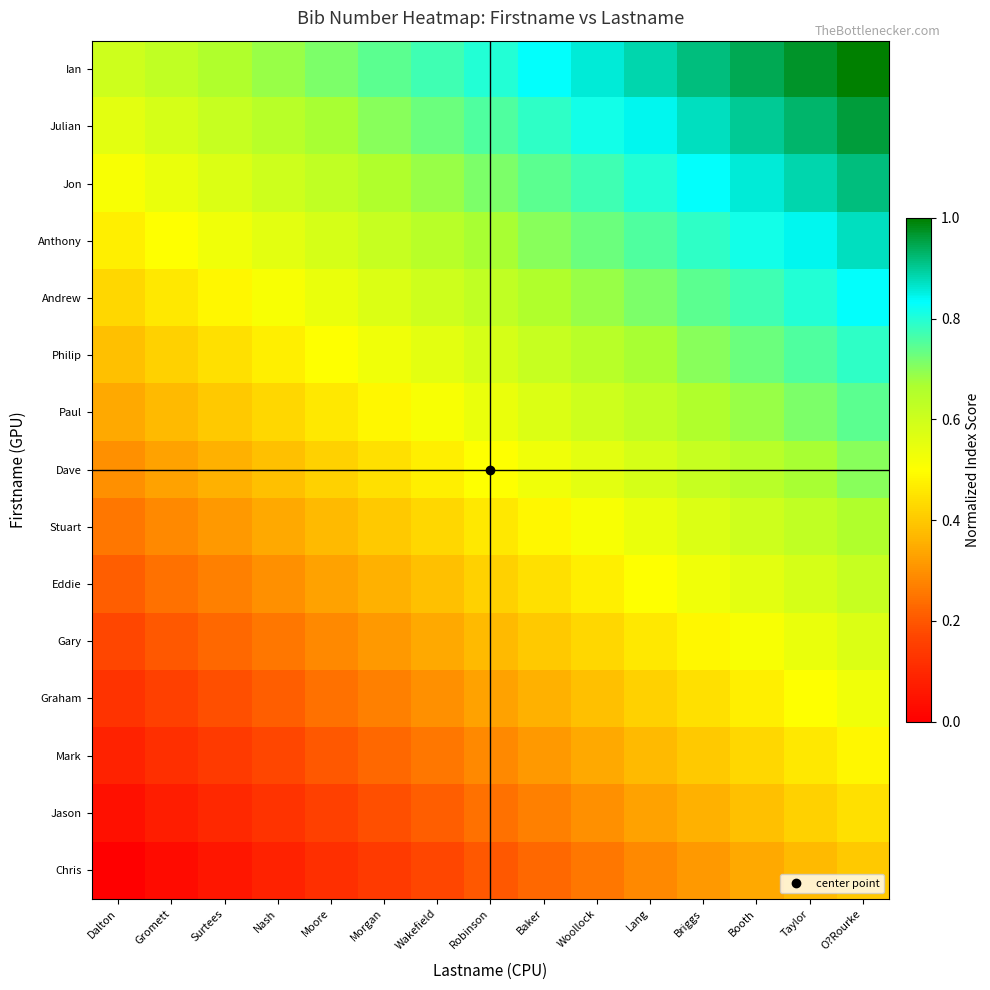

Reading right to left, list all the values displayed in this chart.

Ian: O?Rourke=1.0	Taylor=1.0	Booth=0.9	Briggs=0.9	Lang=0.9	Woollock=0.9	Baker=0.8	Robinson=0.8	Wakefield=0.8	Morgan=0.7	Moore=0.7	Nash=0.7	Surtees=0.7	Gromett=0.6	Dalton=0.6
Julian: O?Rourke=1.0	Taylor=0.9	Booth=0.9	Briggs=0.9	Lang=0.8	Woollock=0.8	Baker=0.8	Robinson=0.8	Wakefield=0.7	Morgan=0.7	Moore=0.7	Nash=0.6	Surtees=0.6	Gromett=0.6	Dalton=0.6
Jon: O?Rourke=0.9	Taylor=0.9	Booth=0.9	Briggs=0.8	Lang=0.8	Woollock=0.8	Baker=0.7	Robinson=0.7	Wakefield=0.7	Morgan=0.7	Moore=0.6	Nash=0.6	Surtees=0.6	Gromett=0.5	Dalton=0.5
Anthony: O?Rourke=0.9	Taylor=0.8	Booth=0.8	Briggs=0.8	Lang=0.8	Woollock=0.7	Baker=0.7	Robinson=0.7	Wakefield=0.6	Morgan=0.6	Moore=0.6	Nash=0.6	Surtees=0.5	Gromett=0.5	Dalton=0.5
Andrew: O?Rourke=0.8	Taylor=0.8	Booth=0.8	Briggs=0.7	Lang=0.7	Woollock=0.7	Baker=0.7	Robinson=0.6	Wakefield=0.6	Morgan=0.6	Moore=0.5	Nash=0.5	Surtees=0.5	Gromett=0.5	Dalton=0.4
Philip: O?Rourke=0.8	Taylor=0.8	Booth=0.7	Briggs=0.7	Lang=0.7	Woollock=0.6	Baker=0.6	Robinson=0.6	Wakefield=0.6	Morgan=0.5	Moore=0.5	Nash=0.5	Surtees=0.4	Gromett=0.4	Dalton=0.4
Paul: O?Rourke=0.7	Taylor=0.7	Booth=0.7	Briggs=0.7	Lang=0.6	Woollock=0.6	Baker=0.6	Robinson=0.5	Wakefield=0.5	Morgan=0.5	Moore=0.5	Nash=0.4	Surtees=0.4	Gromett=0.4	Dalton=0.3
Dave: O?Rourke=0.7	Taylor=0.7	Booth=0.6	Briggs=0.6	Lang=0.6	Woollock=0.6	Baker=0.5	Robinson=0.5	Wakefield=0.5	Morgan=0.4	Moore=0.4	Nash=0.4	Surtees=0.4	Gromett=0.3	Dalton=0.3
Stuart: O?Rourke=0.7	Taylor=0.6	Booth=0.6	Briggs=0.6	Lang=0.5	Woollock=0.5	Baker=0.5	Robinson=0.5	Wakefield=0.4	Morgan=0.4	Moore=0.4	Nash=0.3	Surtees=0.3	Gromett=0.3	Dalton=0.3
Eddie: O?Rourke=0.6	Taylor=0.6	Booth=0.6	Briggs=0.5	Lang=0.5	Woollock=0.5	Baker=0.4	Robinson=0.4	Wakefield=0.4	Morgan=0.4	Moore=0.3	Nash=0.3	Surtees=0.3	Gromett=0.2	Dalton=0.2
Gary: O?Rourke=0.6	Taylor=0.5	Booth=0.5	Briggs=0.5	Lang=0.5	Woollock=0.4	Baker=0.4	Robinson=0.4	Wakefield=0.3	Morgan=0.3	Moore=0.3	Nash=0.3	Surtees=0.2	Gromett=0.2	Dalton=0.2
Graham: O?Rourke=0.5	Taylor=0.5	Booth=0.5	Briggs=0.4	Lang=0.4	Woollock=0.4	Baker=0.4	Robinson=0.3	Wakefield=0.3	Morgan=0.3	Moore=0.2	Nash=0.2	Surtees=0.2	Gromett=0.2	Dalton=0.1
Mark: O?Rourke=0.5	Taylor=0.5	Booth=0.4	Briggs=0.4	Lang=0.4	Woollock=0.3	Baker=0.3	Robinson=0.3	Wakefield=0.3	Morgan=0.2	Moore=0.2	Nash=0.2	Surtees=0.1	Gromett=0.1	Dalton=0.1
Jason: O?Rourke=0.4	Taylor=0.4	Booth=0.4	Briggs=0.4	Lang=0.3	Woollock=0.3	Baker=0.3	Robinson=0.2	Wakefield=0.2	Morgan=0.2	Moore=0.2	Nash=0.1	Surtees=0.1	Gromett=0.1	Dalton=0.0
Chris: O?Rourke=0.4	Taylor=0.4	Booth=0.3	Briggs=0.3	Lang=0.3	Woollock=0.3	Baker=0.2	Robinson=0.2	Wakefield=0.2	Morgan=0.1	Moore=0.1	Nash=0.1	Surtees=0.1	Gromett=0.0	Dalton=0.0